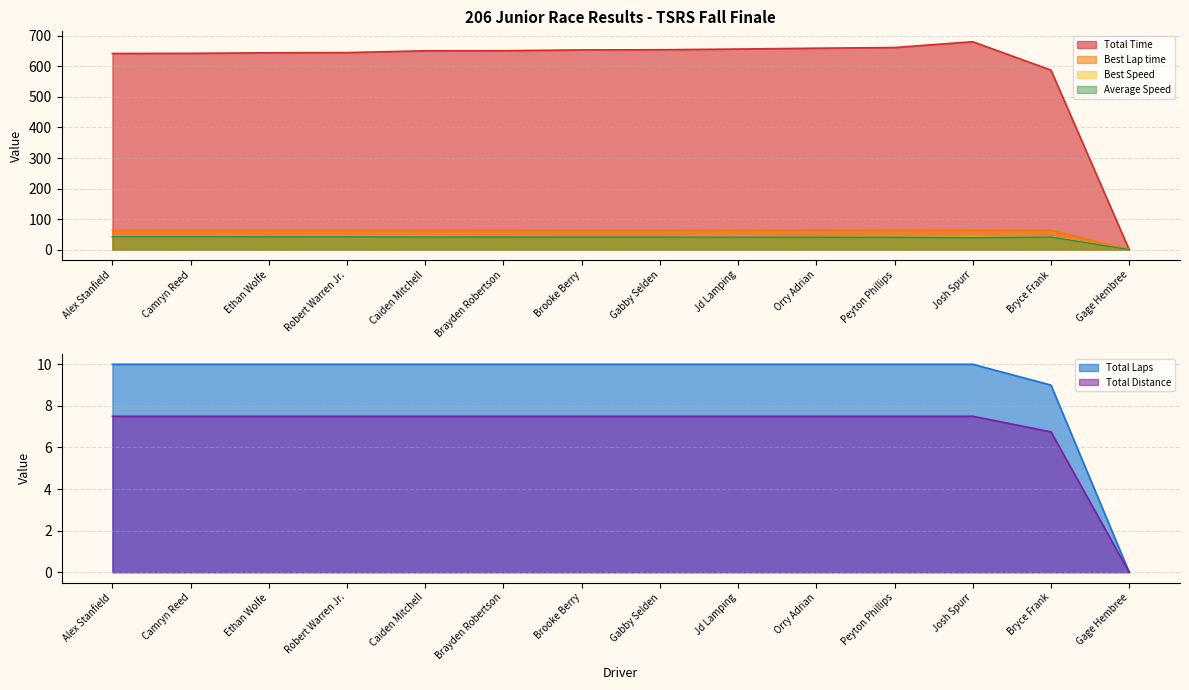

How many interior local peaks does the Average Speed series have?

1